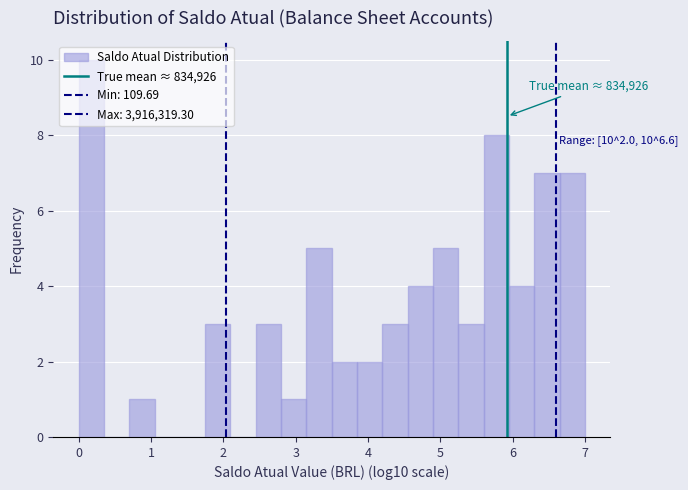

Around what value on the x-axis is the tallest bar? Give the approximate position of its centre, as read against the axis.

0.2